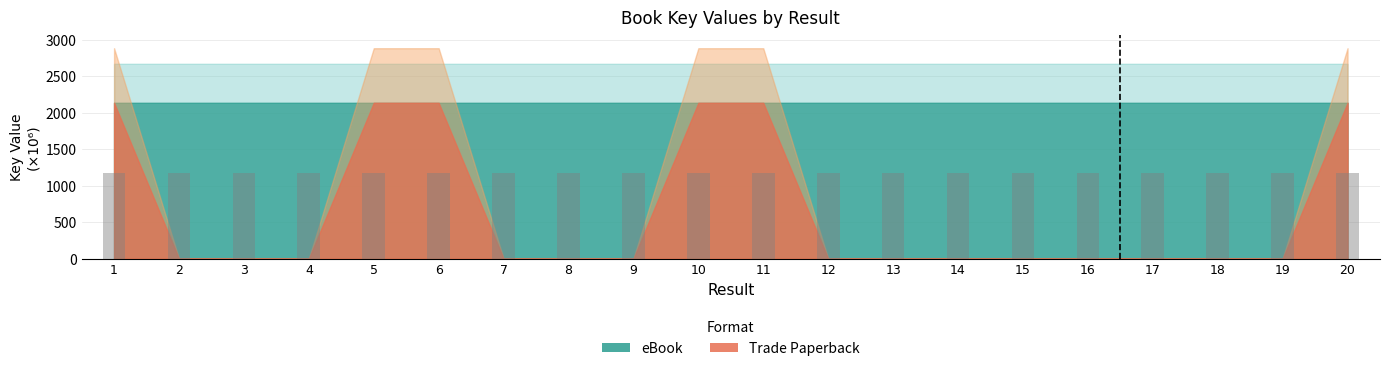

Is it true that the value at 10 is 1175.7?

True